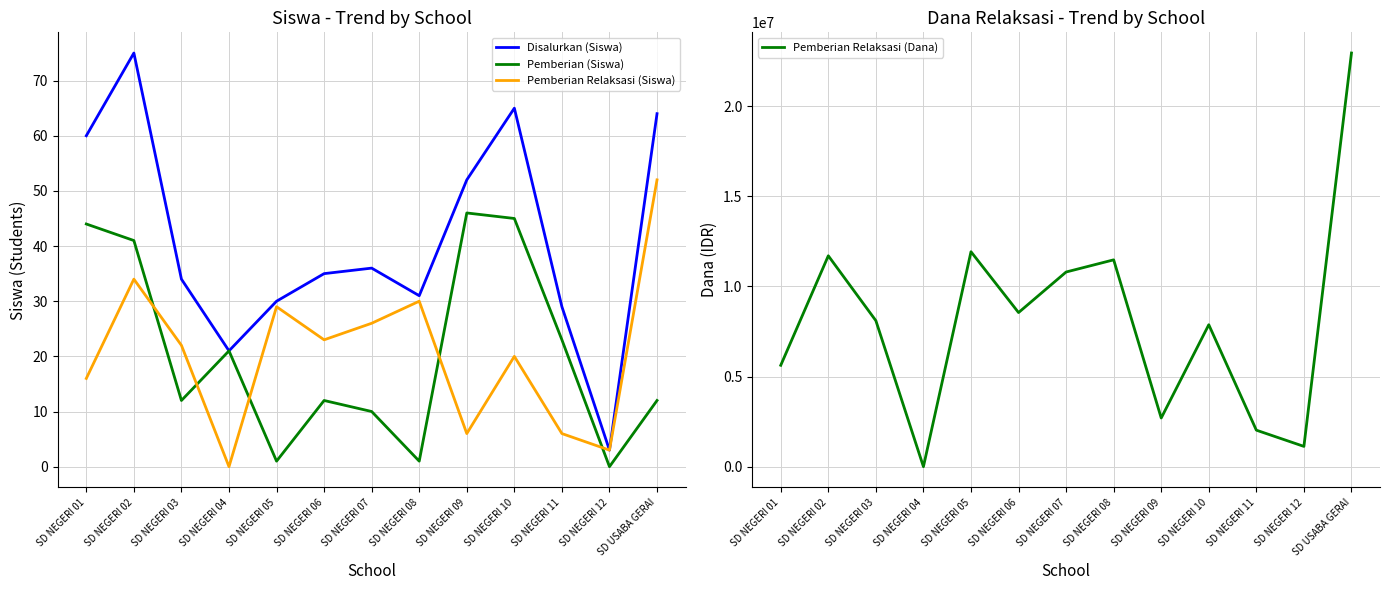

Reading left to right, extract all data points from this chart.

Disalurkan (Siswa): 60	75	34	21	30	35	36	31	52	65	29	3	64
Pemberian (Siswa): 44	41	12	21	1	12	10	1	46	45	23	0	12
Pemberian Relaksasi (Siswa): 16	34	22	0	29	23	26	30	6	20	6	3	52
Pemberian Relaksasi (Dana): 5625000	11700000	8100000	0	11925000	8550000	10800000	11475000	2700000	7875000	2025000	1125000	22950000